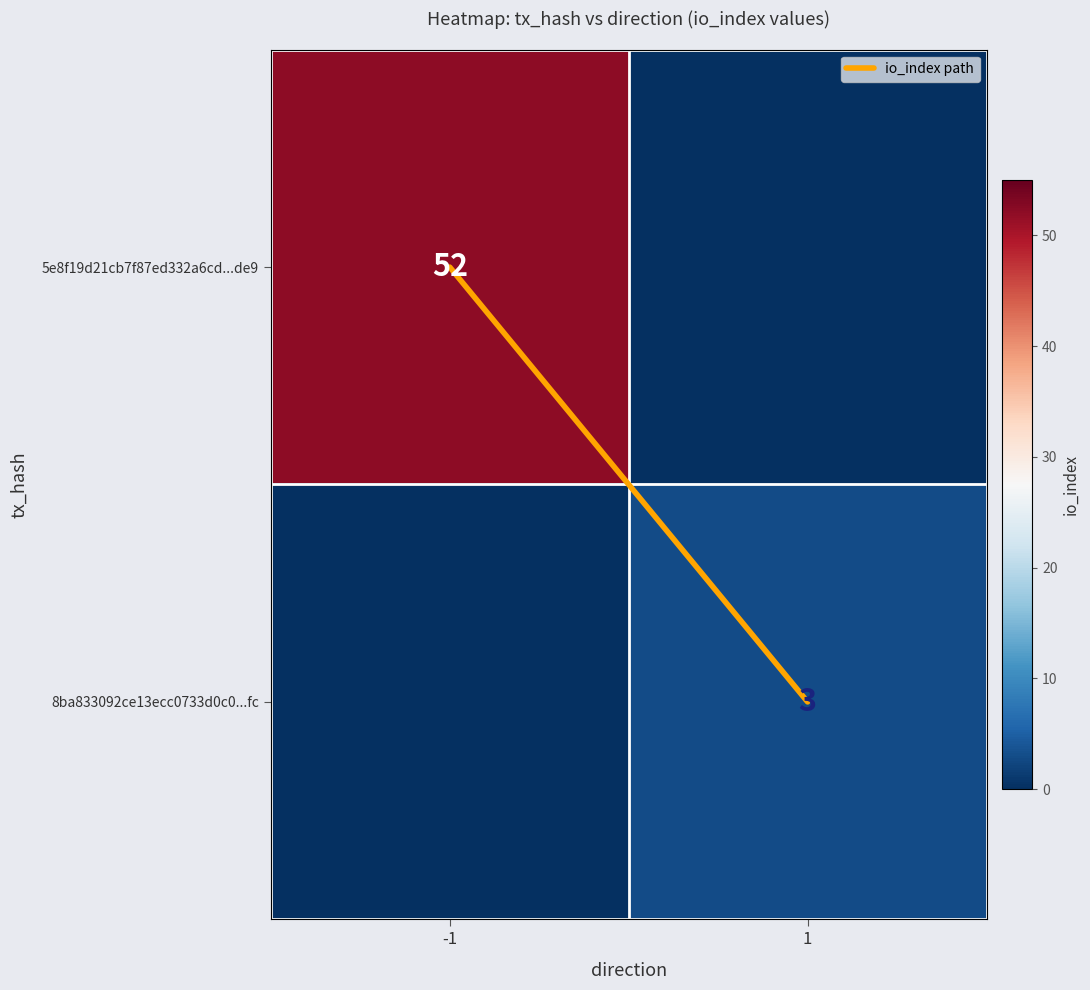

Where is 8ba833092ce13ecc0733d0c0...fc nearest to the value 1?

-1